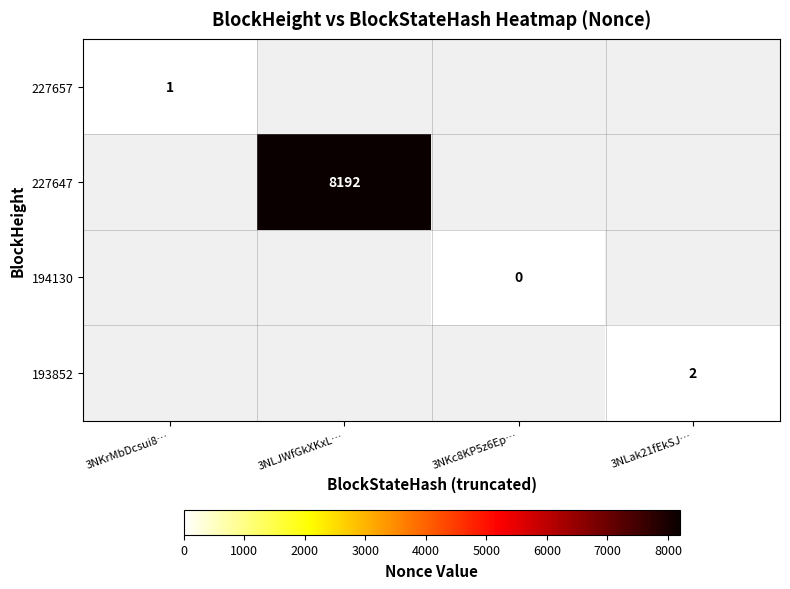

The 227657 series shows 1 at 3NKrMbDcsui8…. True or false?

True